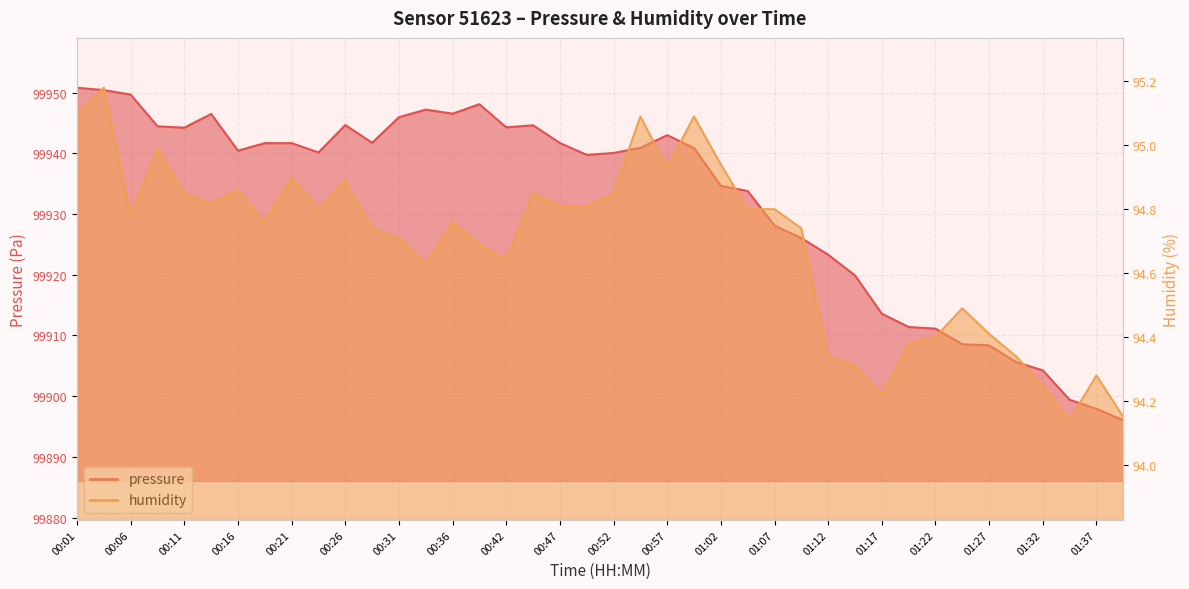

Reading left to right, transcribe all the data shown in this chart.

pressure: 00:01=99950.8	00:03=99950.4	00:06=99949.7	00:09=99944.4	00:11=99944.2	00:14=99946.5	00:16=99940.4	00:19=99941.7	00:21=99941.7	00:24=99940.1	00:26=99944.6	00:29=99941.7	00:31=99945.9	00:34=99947.2	00:36=99946.5	00:39=99948.1	00:42=99944.3	00:44=99944.6	00:47=99941.7	00:49=99939.7	00:52=99940.1	00:54=99940.9	00:57=99943.0	00:59=99940.9	01:02=99934.6	01:04=99933.8	01:07=99928.1	01:09=99926.0	01:12=99923.3	01:15=99919.9	01:17=99913.6	01:20=99911.4	01:22=99911.1	01:25=99908.6	01:27=99908.4	01:30=99905.6	01:32=99904.2	01:35=99899.4	01:37=99897.9	01:40=99896.0
humidity: 00:01=95.1	00:03=95.2	00:06=94.8	00:09=95.0	00:11=94.8	00:14=94.8	00:16=94.9	00:19=94.8	00:21=94.9	00:24=94.8	00:26=94.9	00:29=94.7	00:31=94.7	00:34=94.6	00:36=94.8	00:39=94.7	00:42=94.6	00:44=94.8	00:47=94.8	00:49=94.8	00:52=94.8	00:54=95.1	00:57=94.9	00:59=95.1	01:02=94.9	01:04=94.8	01:07=94.8	01:09=94.7	01:12=94.3	01:15=94.3	01:17=94.2	01:20=94.4	01:22=94.4	01:25=94.5	01:27=94.4	01:30=94.3	01:32=94.2	01:35=94.1	01:37=94.3	01:40=94.2